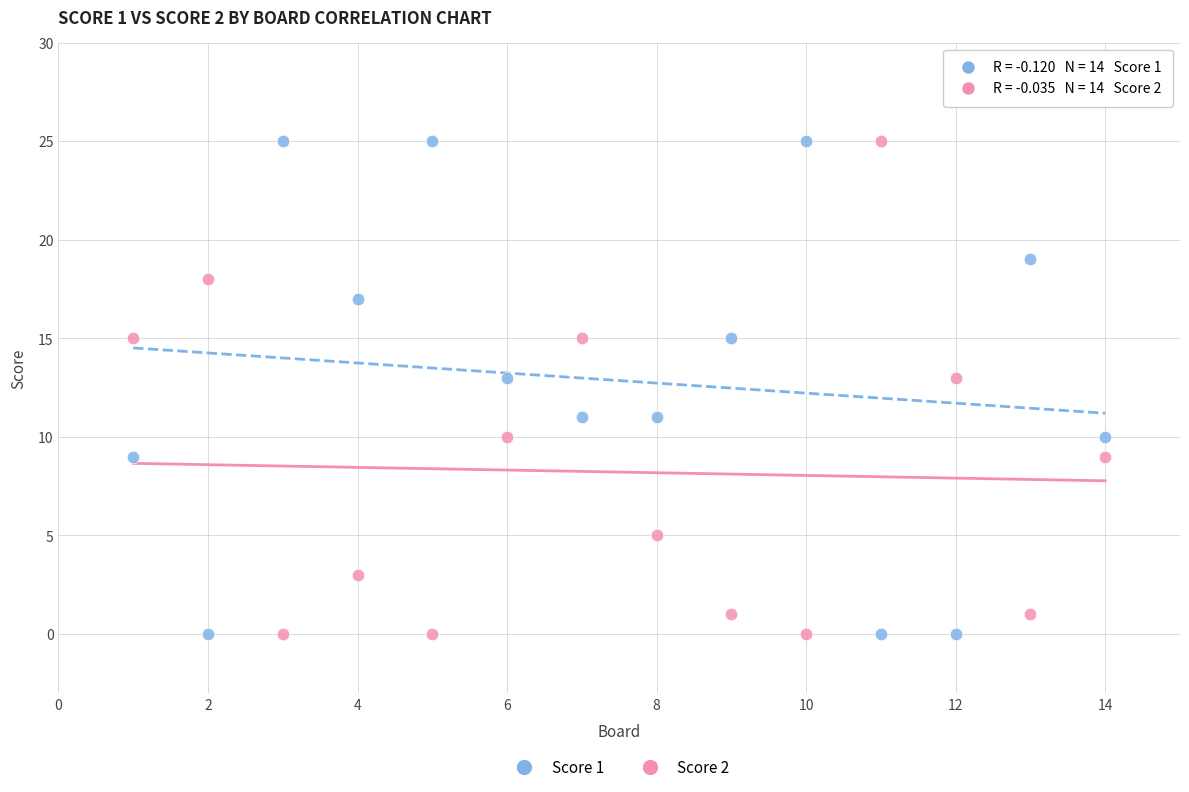

What is the X range (max minus min) for the scatter plot?

13